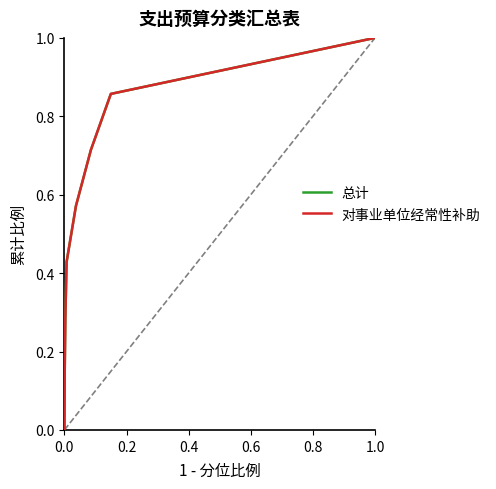

Does the chart have visible grid lines?

No